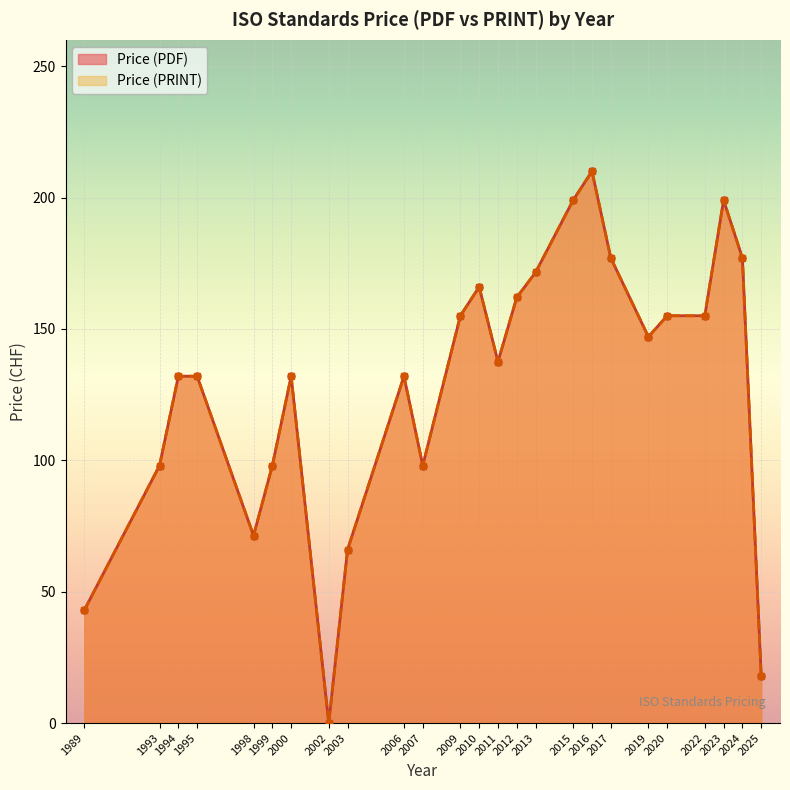

Is the value of Price (PRINT) at 1994 greater than the value of Price (PDF) at 2006?

No